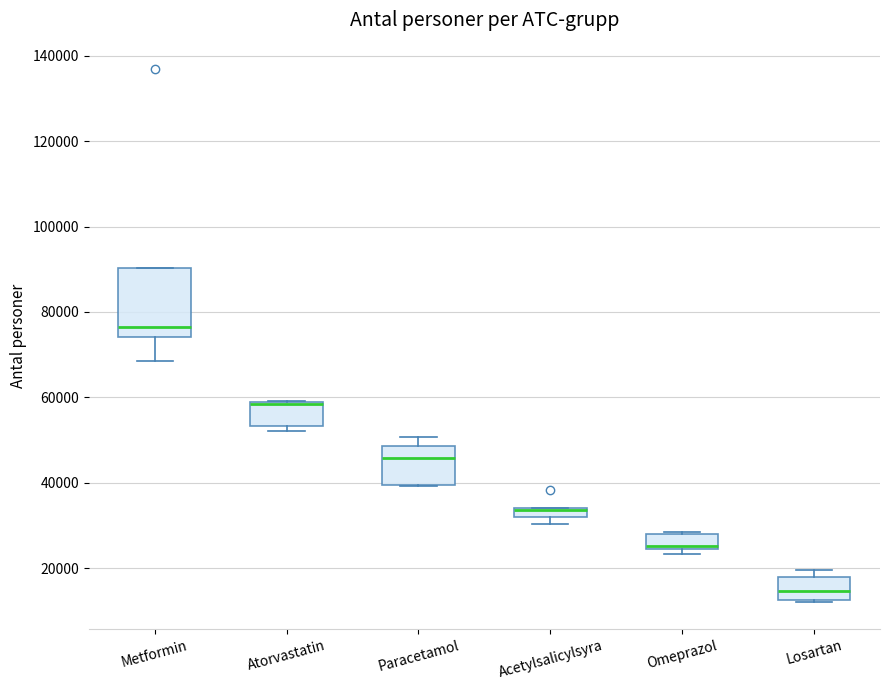

Comparing the boxes themselves (not the whiskers), which one is the tallest?

Metformin